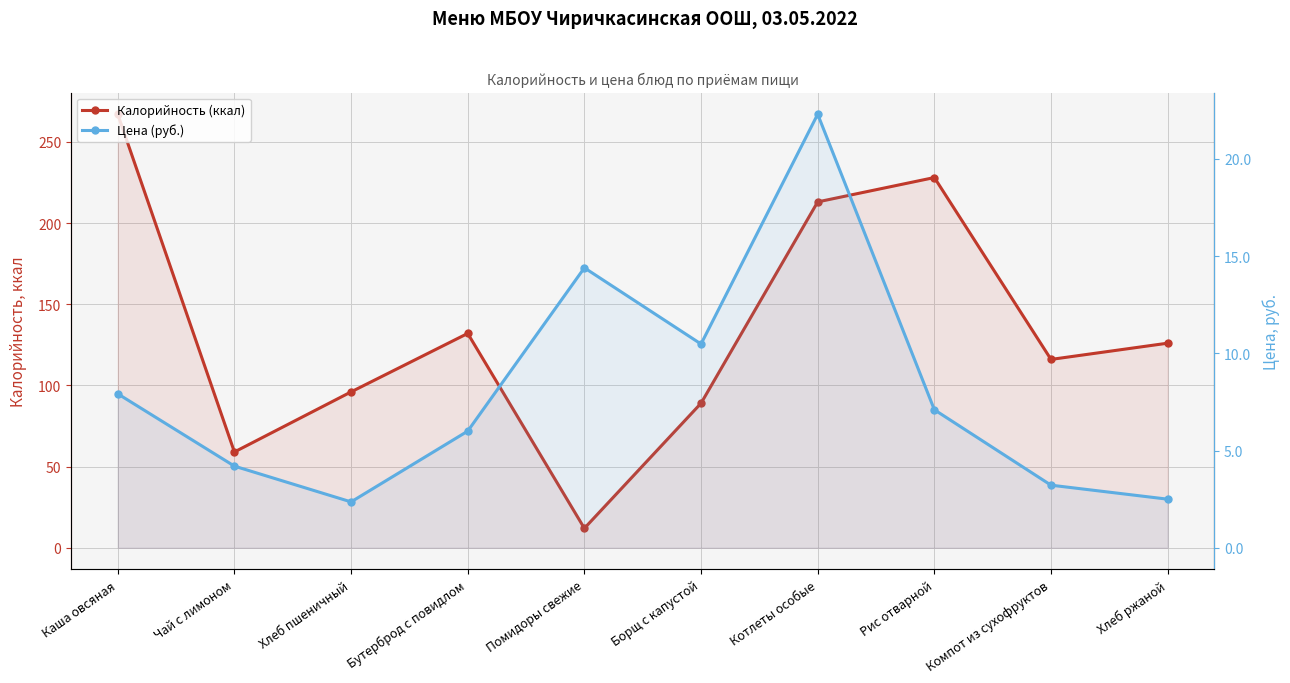

The Калорийность (ккал) series shows 99.6 at Котлеты особые. True or false?

False